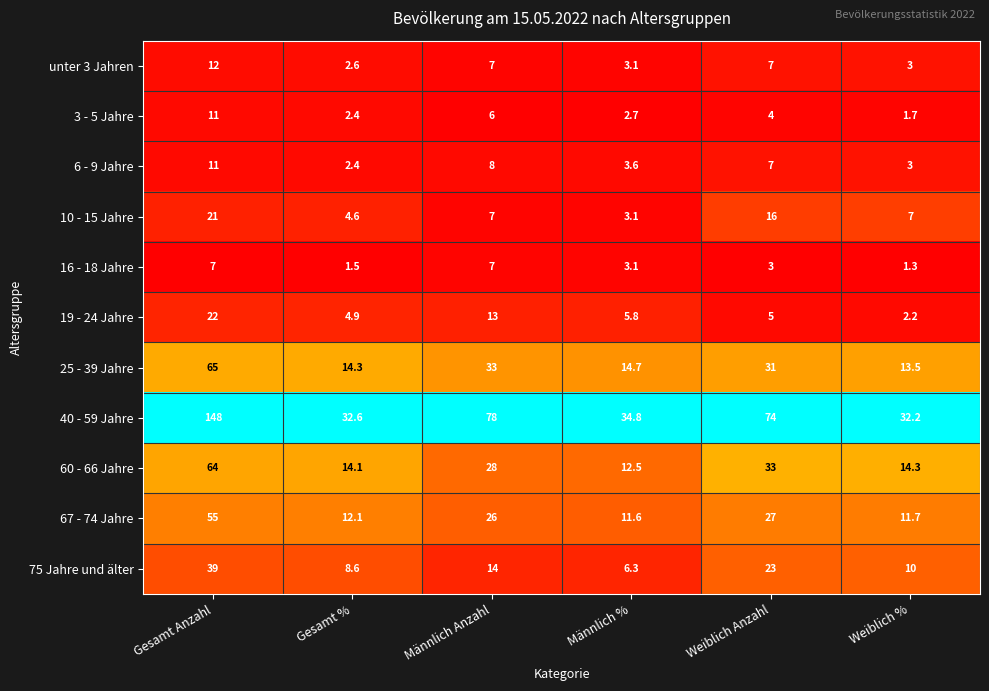

What is the spread (max minus min) of values at Gesamt Anzahl?

141.0